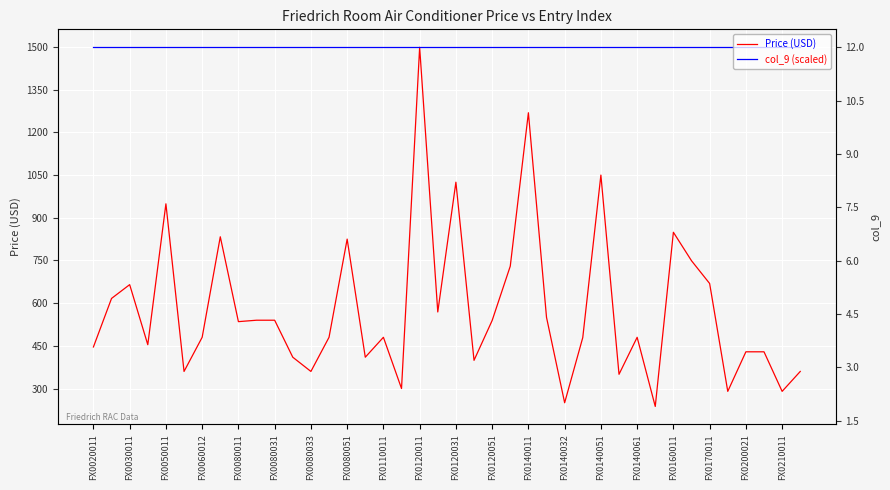

How many lines are shown in the chart?

2